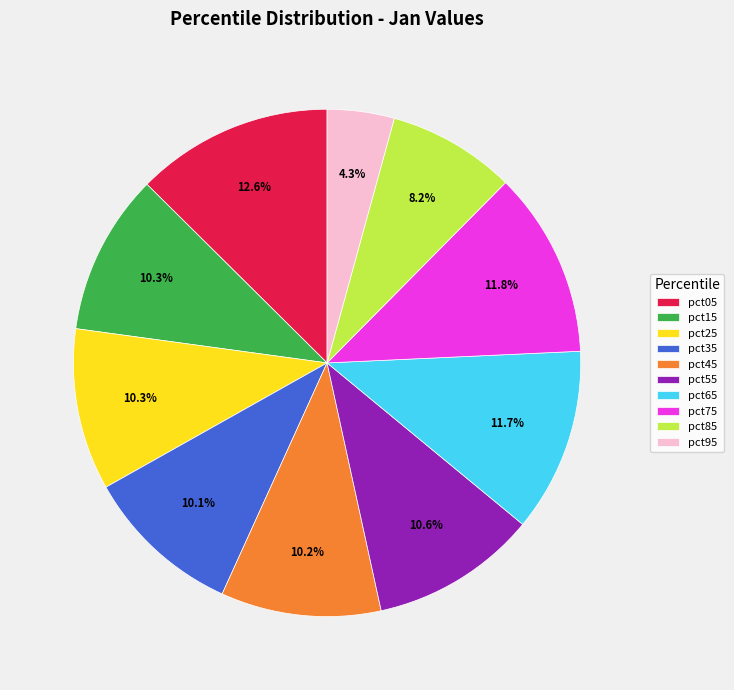

To the nearest percent, what is the combined percentage of pct25 and pct95?

15%